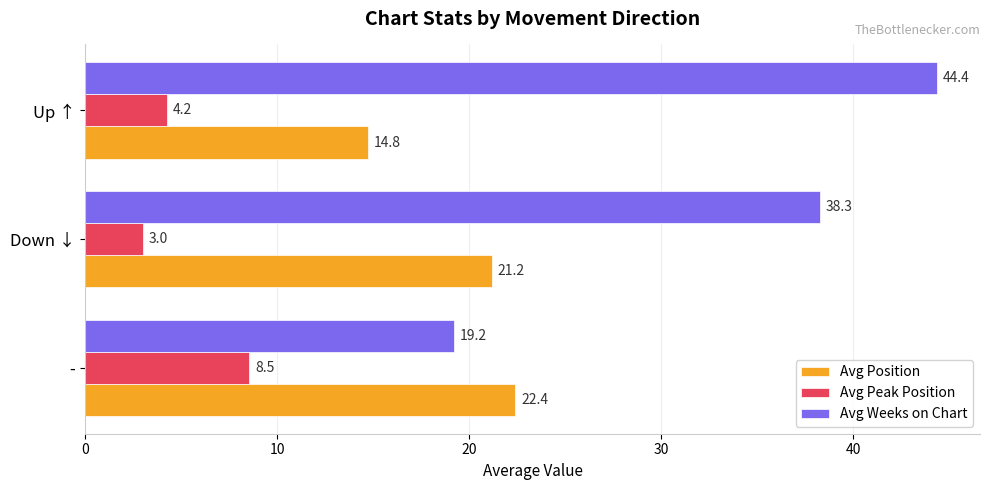

Which series changed the most between - and Down ↓?

Avg Weeks on Chart